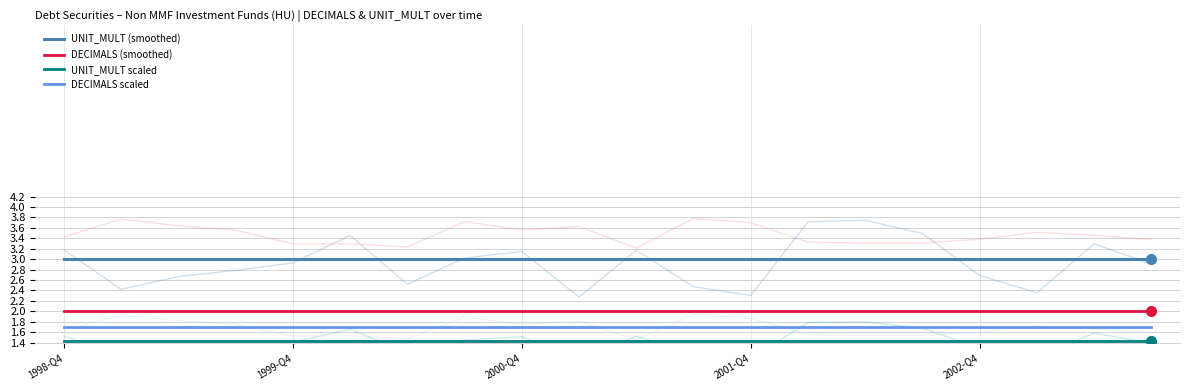

True or false: UNIT_MULT (smoothed) has a value of 1.9 at 11.

False